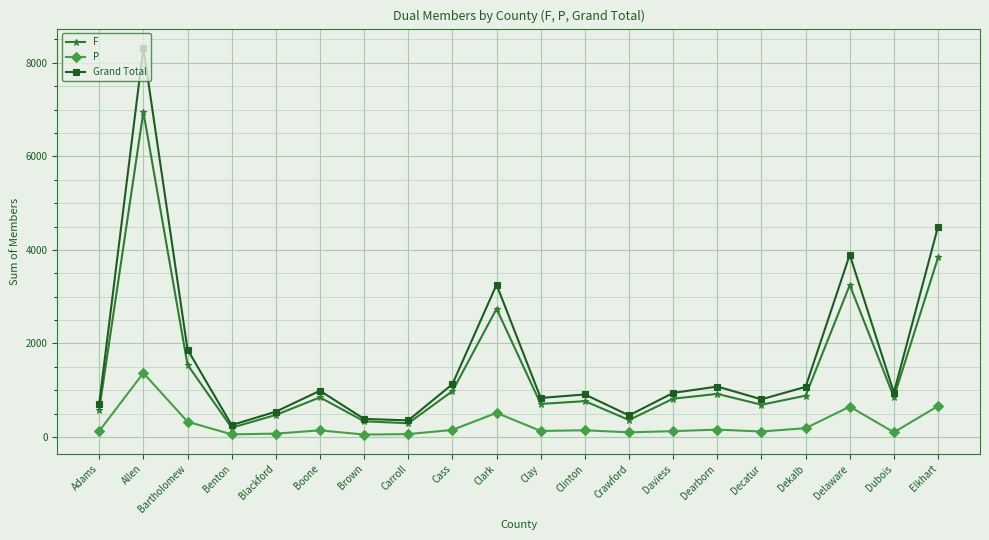

Is it true that F equals 10557 at Allen?

False